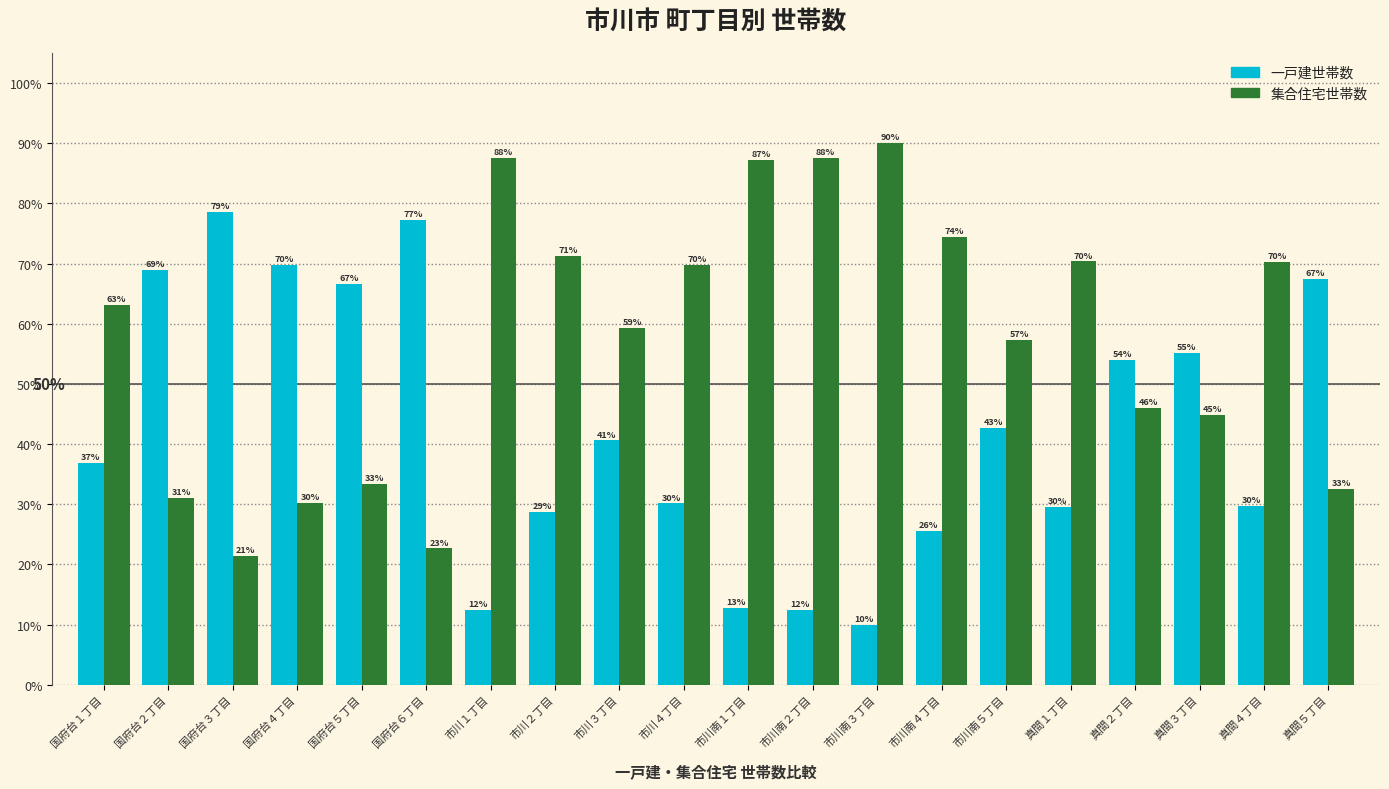

What is the difference between the 集合住宅世帯数 values at 市川２丁目 and 真間５丁目?

38.8